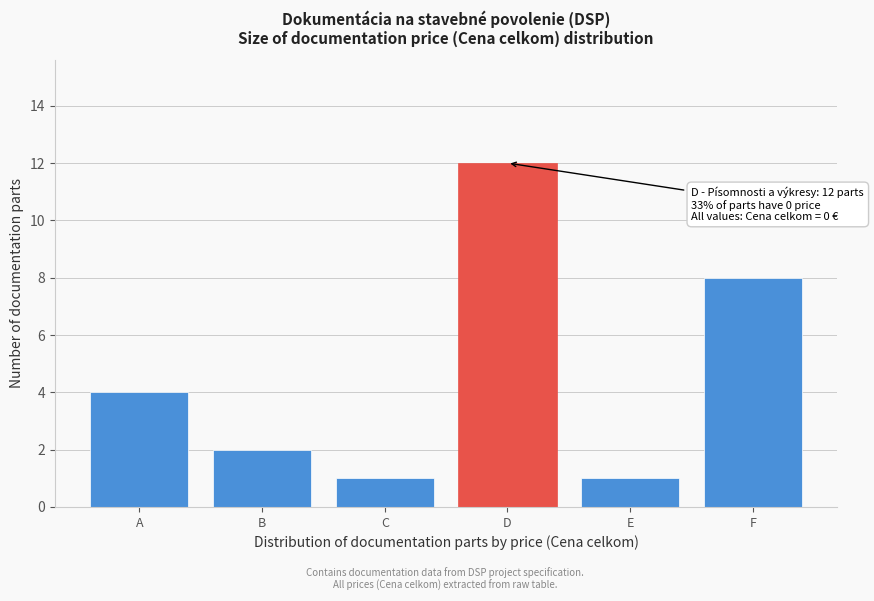

Reading left to right, list all the values displayed in this chart.

A=4	B=2	C=1	D=12	E=1	F=8